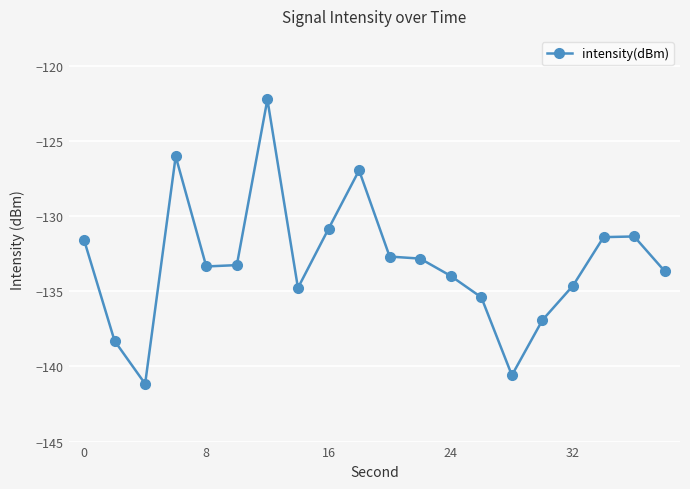

What is the greatest value displayed?

-122.2